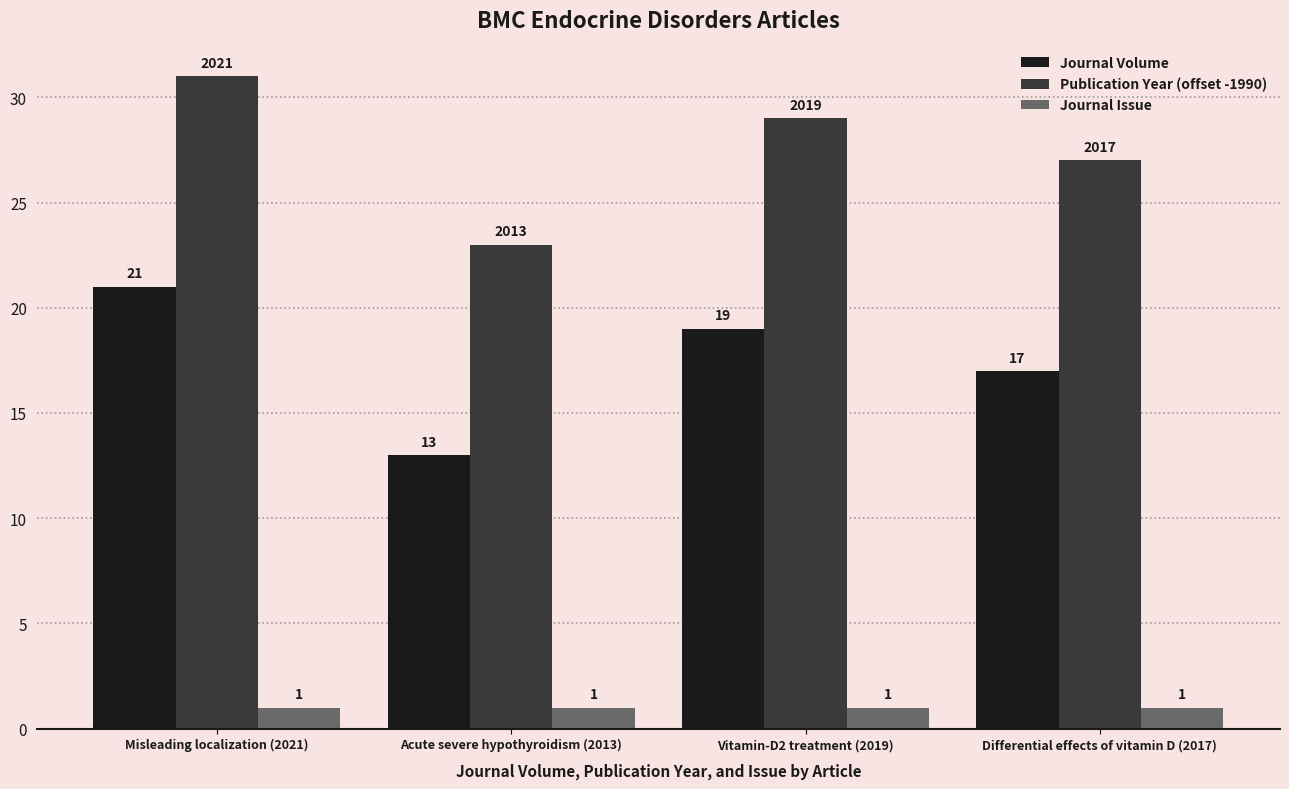

At which category is the sum across all series the highest?

Misleading localization (2021)